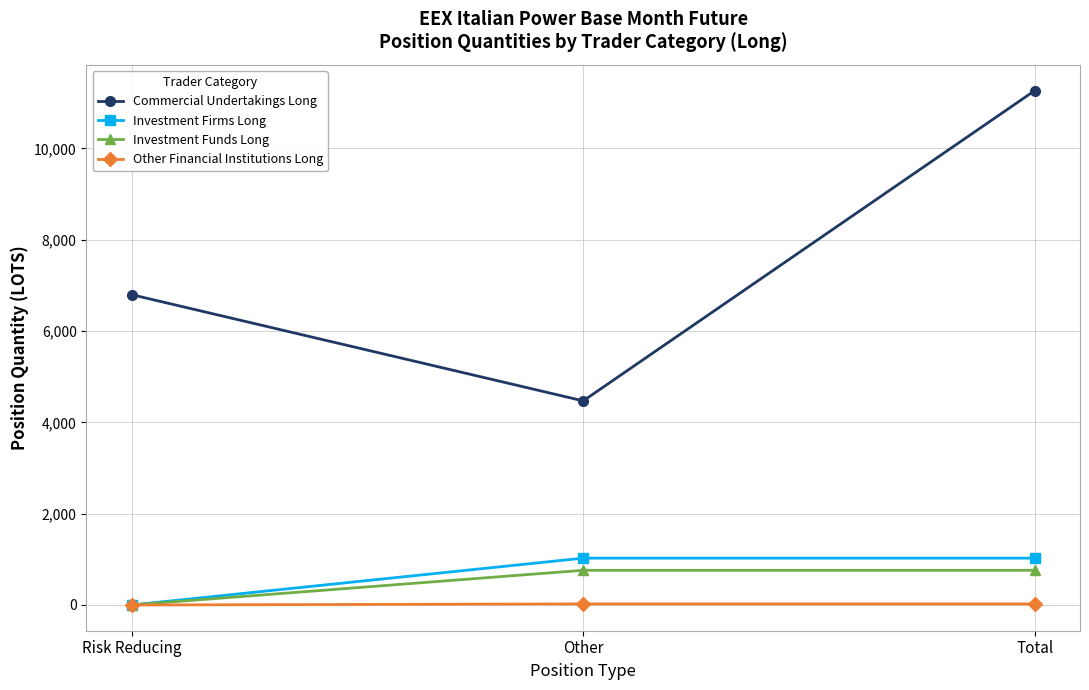

How many distinct data groups are displayed?

4